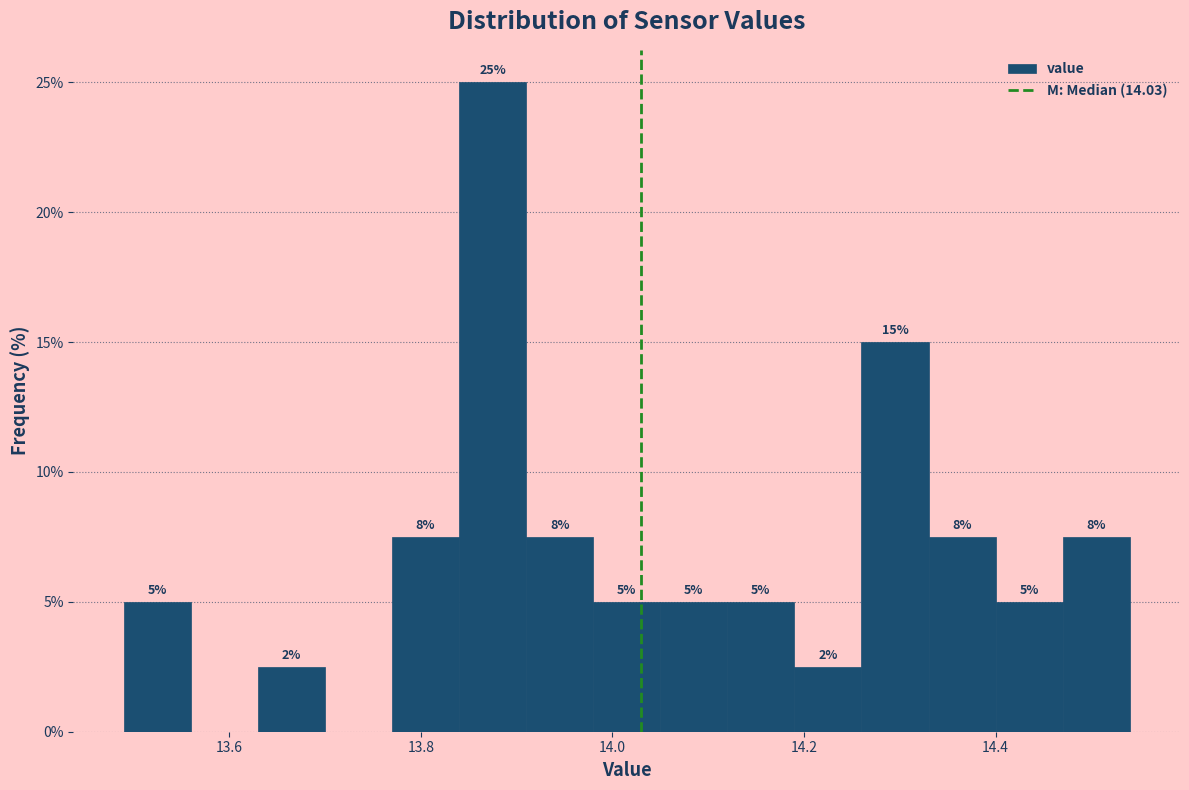

Read against the x-axis, roughly where is the centre of the tallest bar?

13.88